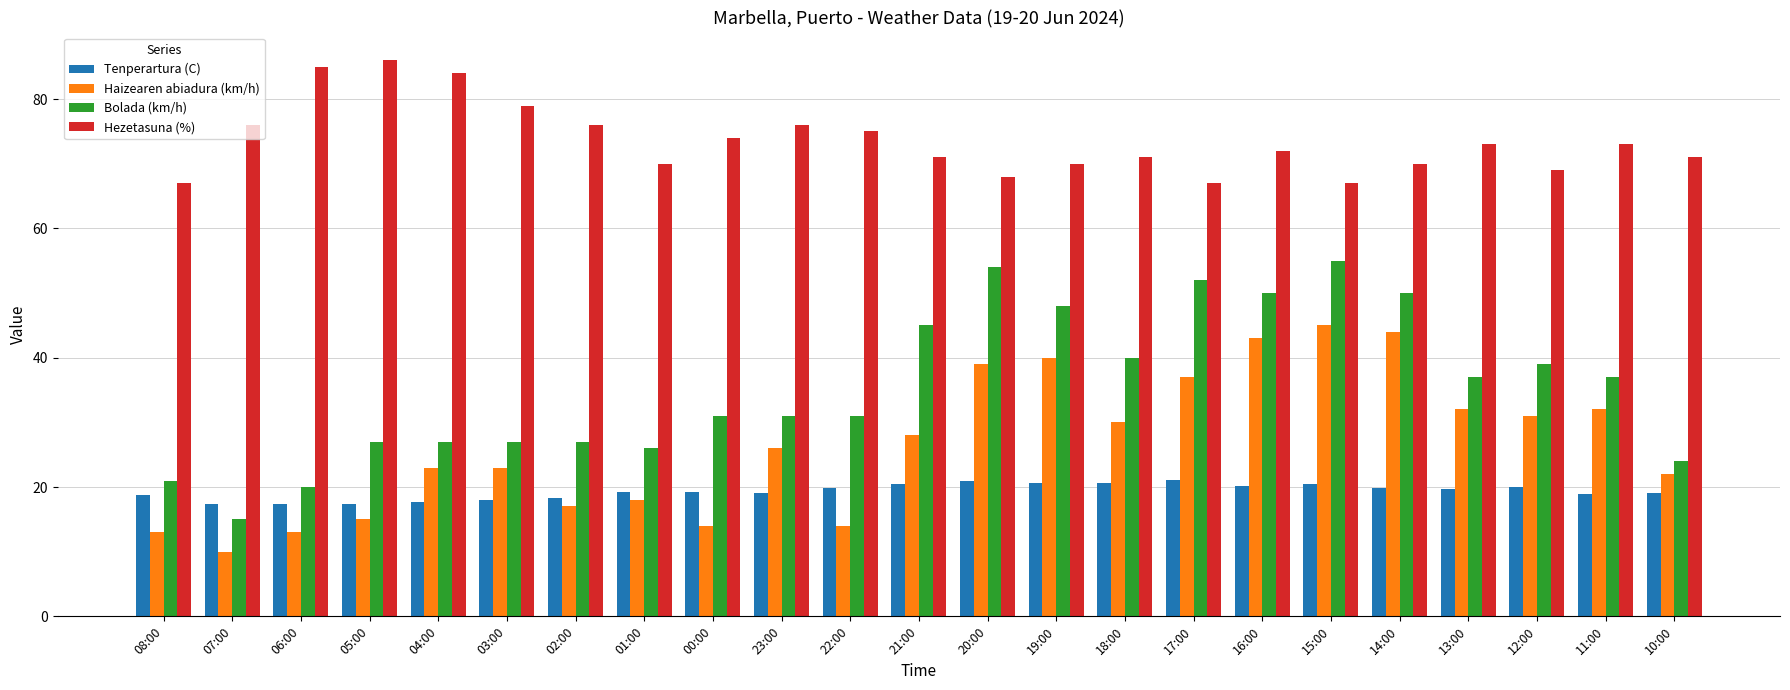

Is it true that Hezetasuna (%) equals 76.0 at 02:00?

True